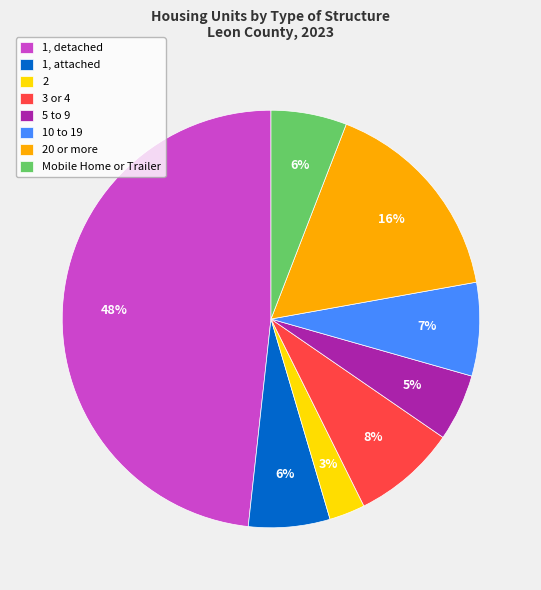

Count the number of slices in the pie.

8